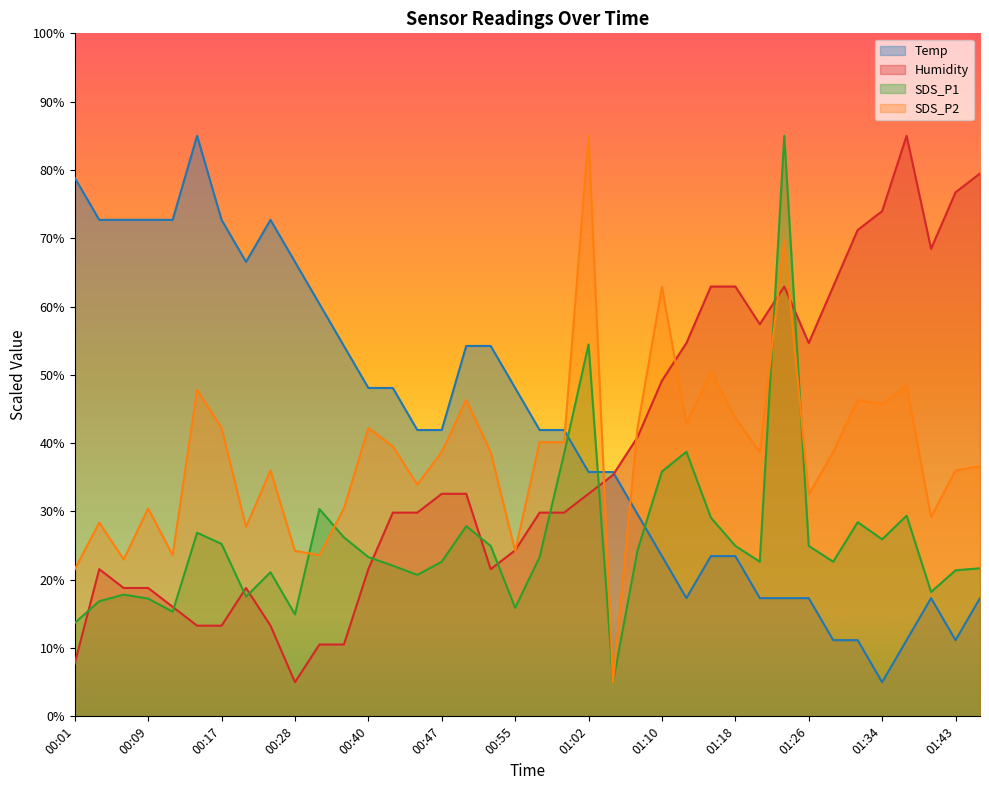

What is the value of the SDS_P1 point at the 17th from the left?

27.8